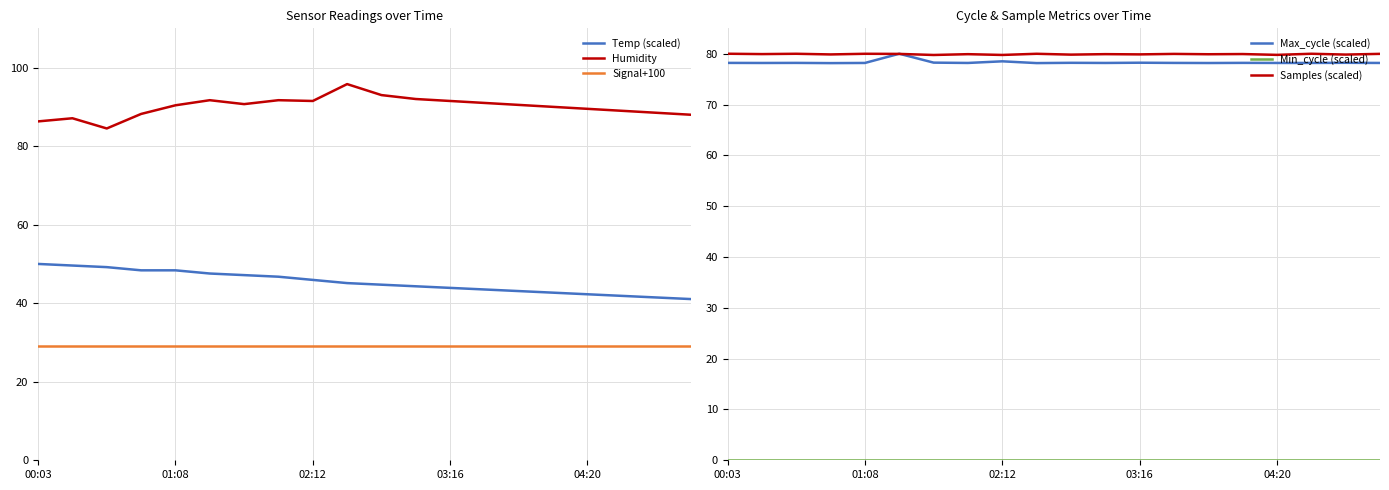

What is the smallest value displayed?

0.1